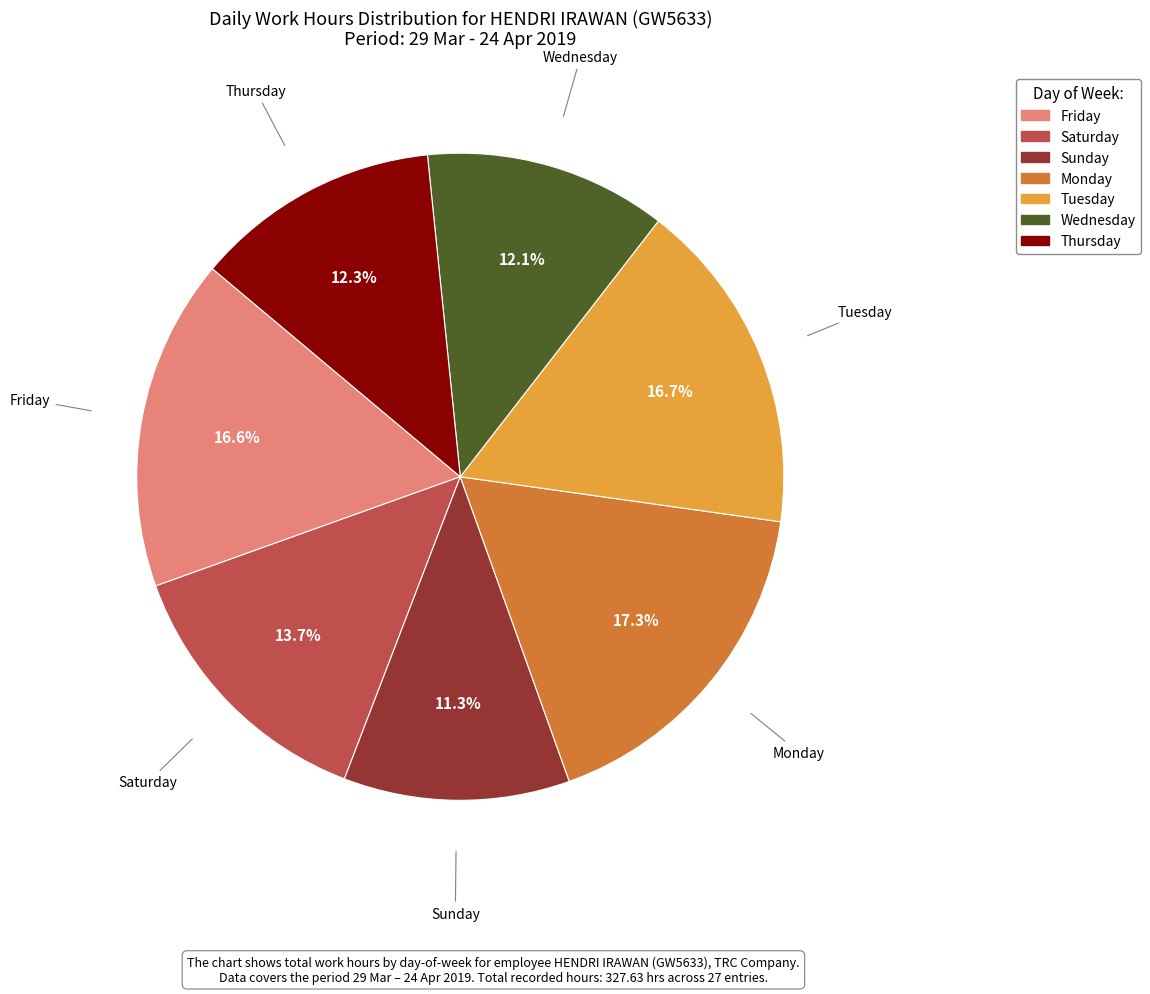

Is there any slice that represents more than half of the pie?

No